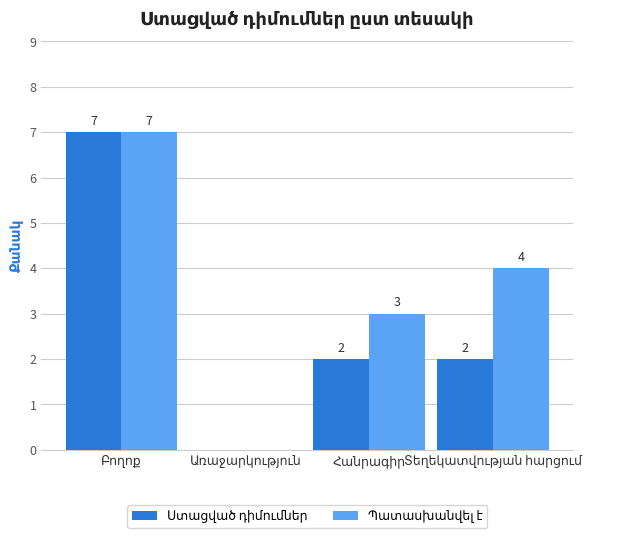

What is the value of the Պատասխանվել է bar at the 3rd from the left?

3